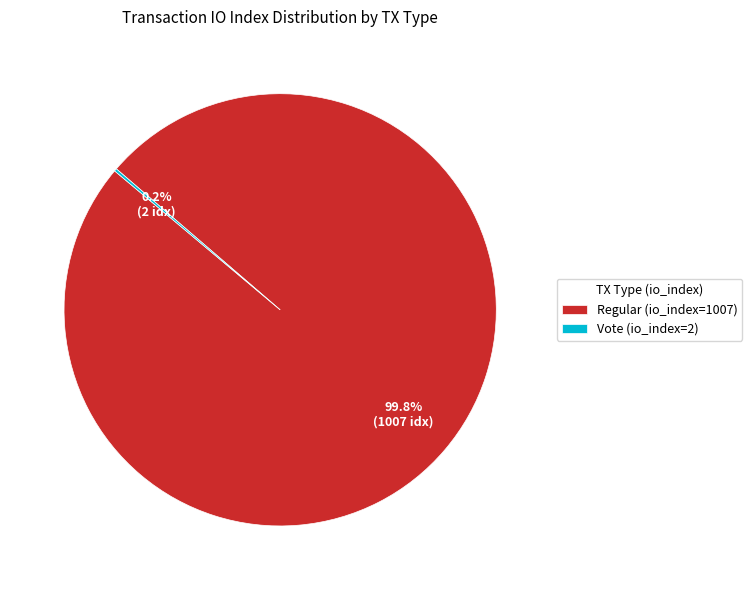

What percentage is NOT represented by Regular (io_index=1007)?

0.2%